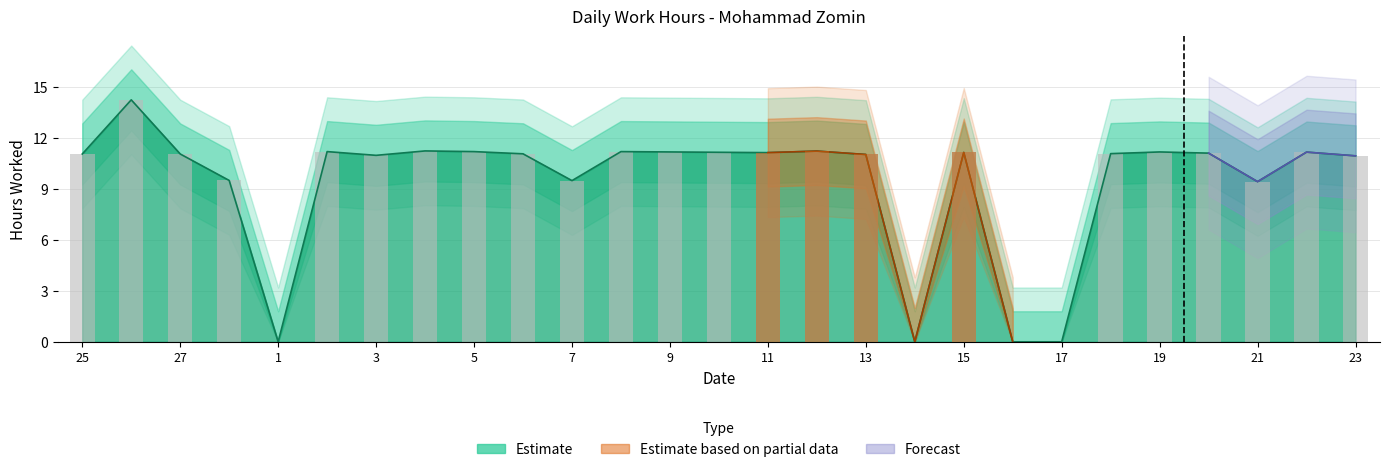

Reading left to right, extract all data points from this chart.

11.1	14.3	11.1	9.5	0.0	11.2	11.0	11.2	11.2	11.1	9.5	11.2	11.2	11.2	11.2	11.2	11.0	0.0	11.2	0.0	0.0	11.1	11.2	11.1	9.4	11.2	11.0